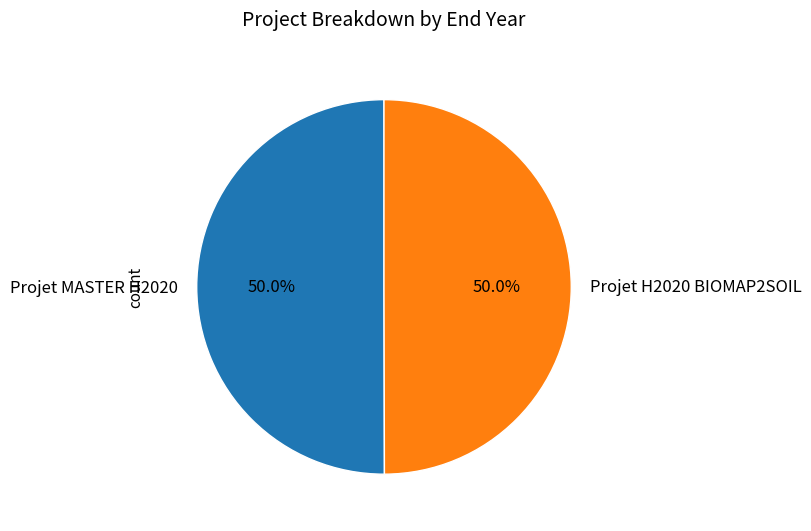

Approximately how many times larger is the value at Projet MASTER H2020 compared to Projet H2020 BIOMAP2SOIL?

1.0